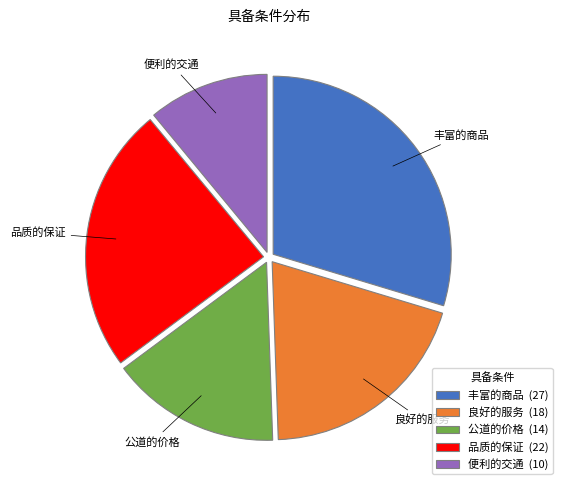

Which has a higher value, 便利的交通 or 品质的保证?

品质的保证